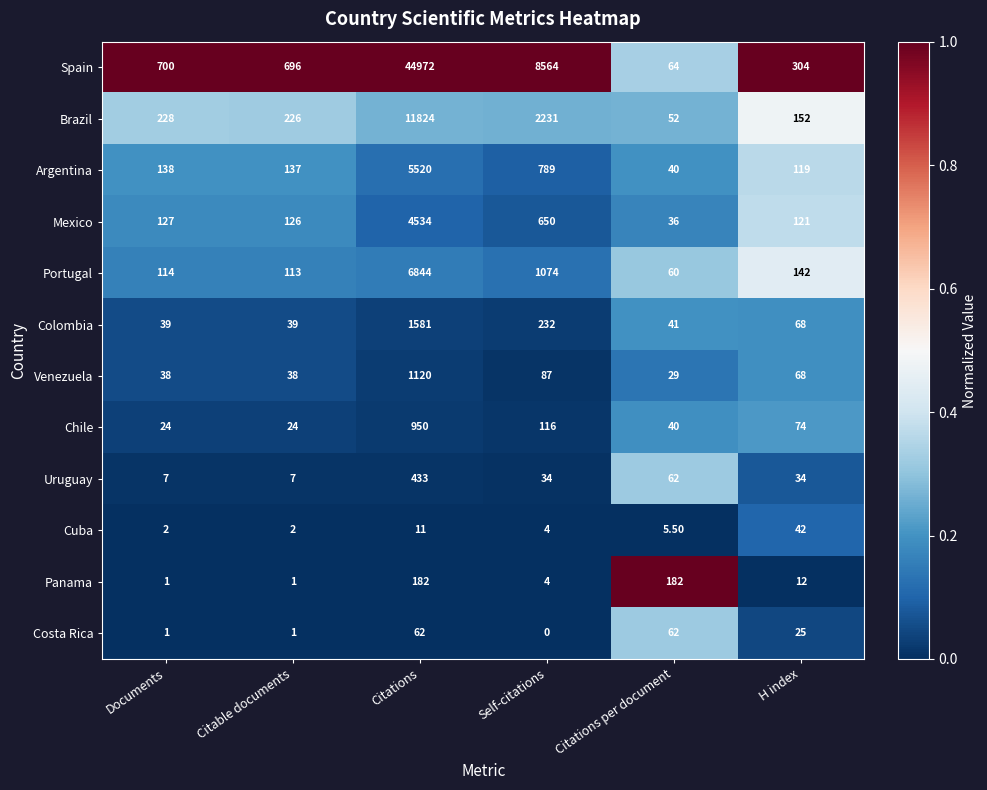

Which series has the largest total across all categories?

Spain